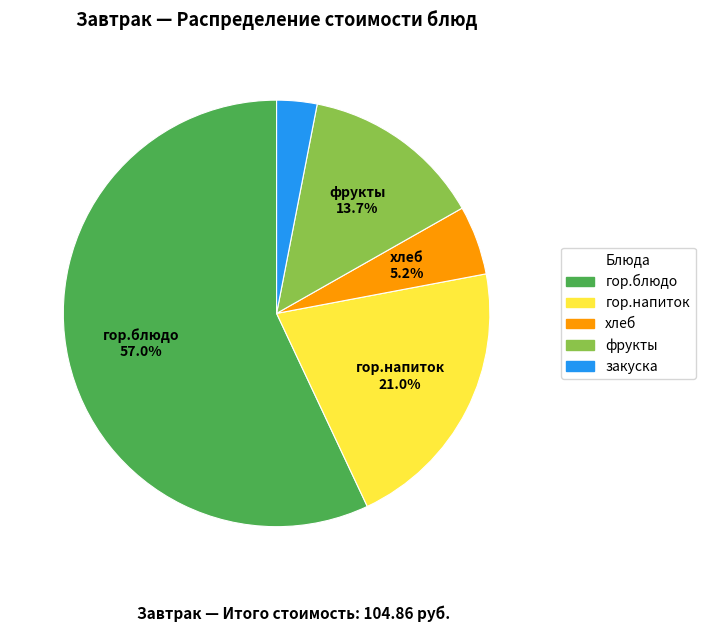

What percentage is the гор.блюдо slice, to the nearest percent?

57%